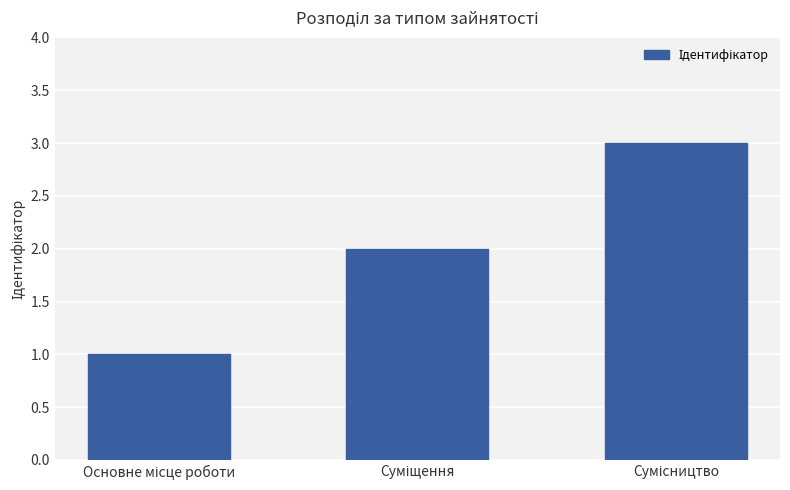

What is the sum of all values?

6